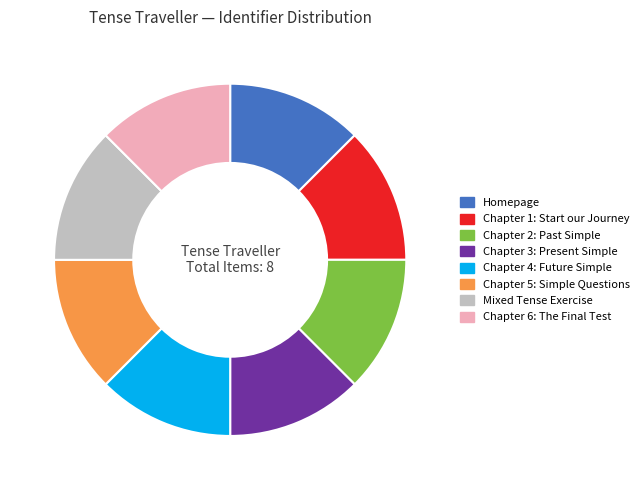

True or false: Chapter 2: Past Simple accounts for 25% of the total.

False